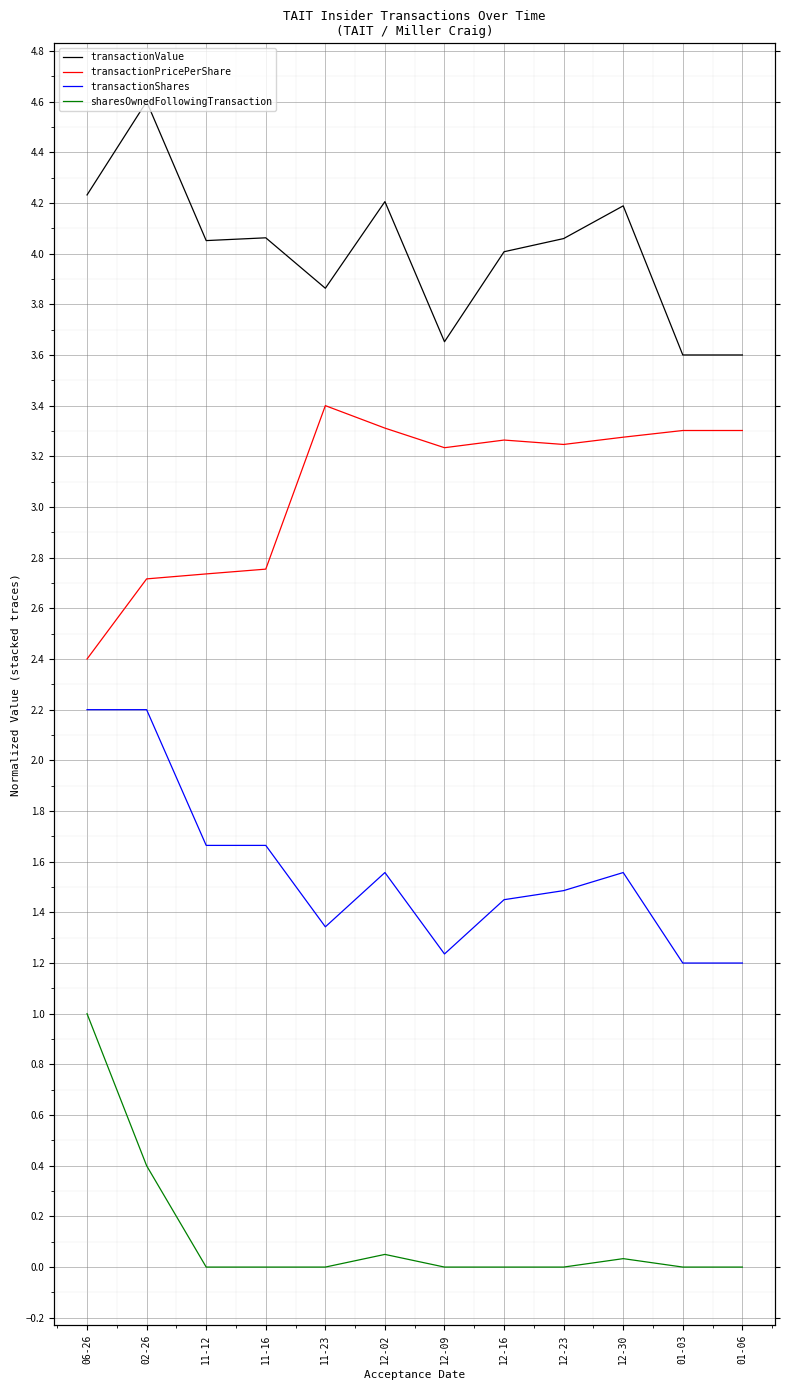

True or false: transactionPricePerShare and sharesOwnedFollowingTransaction intersect in this chart.

False